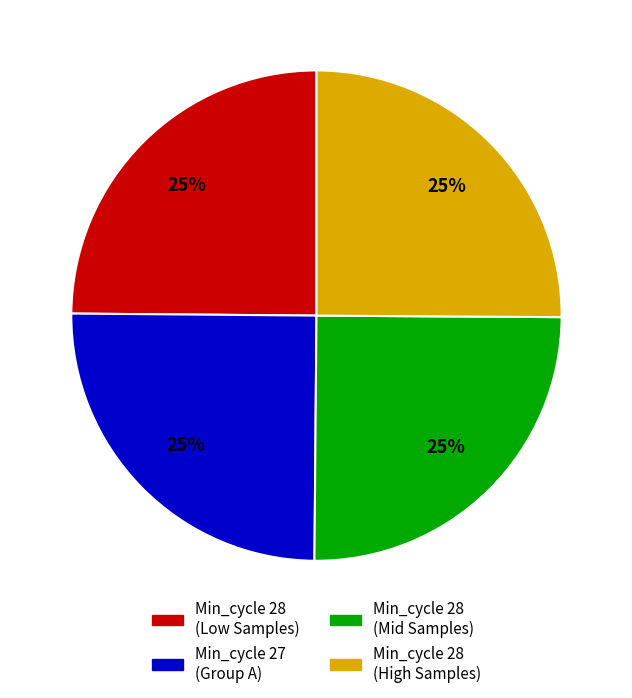

Does any single category account for the majority?

No